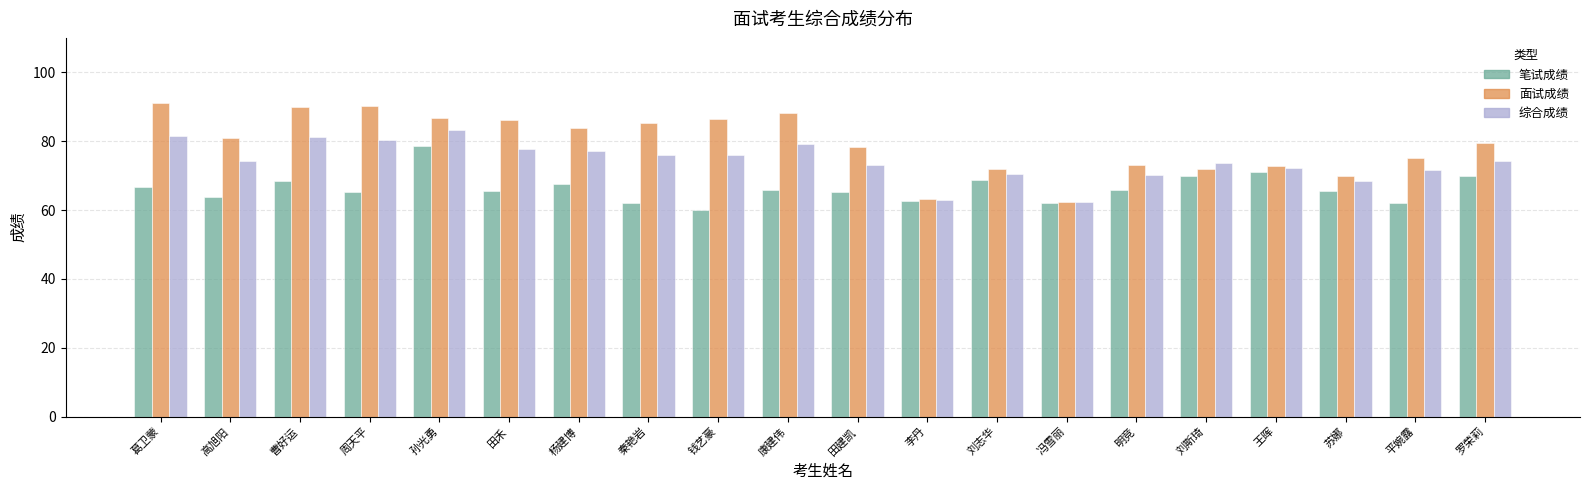

Is it true that 面试成绩 equals 62.4 at 冯雪丽?

True